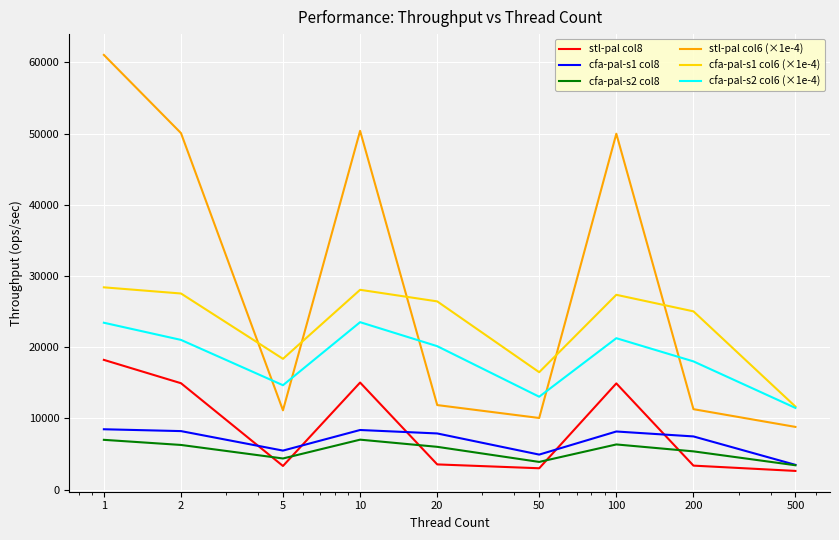

Which series has the largest total across all categories?

stl-pal col6 (×1e-4)